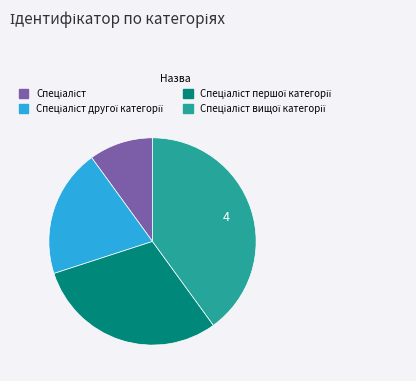

Is there any slice that represents more than half of the pie?

No